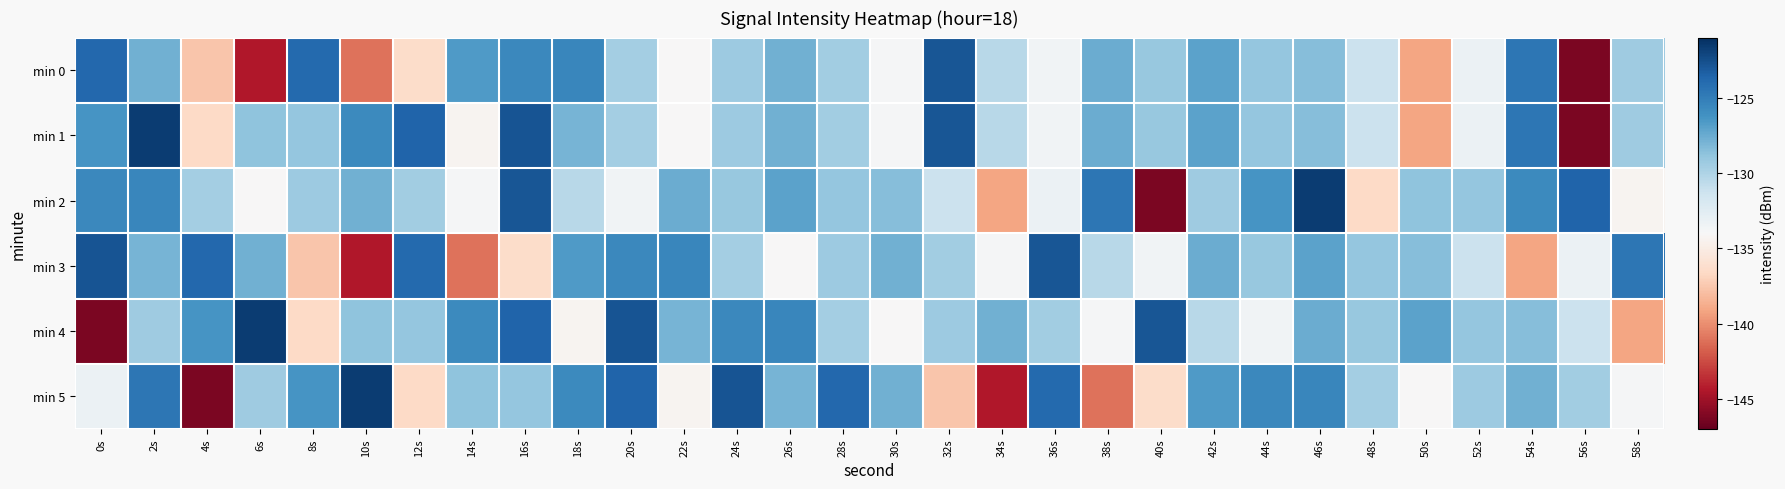

What is the greatest value displayed?

-121.7